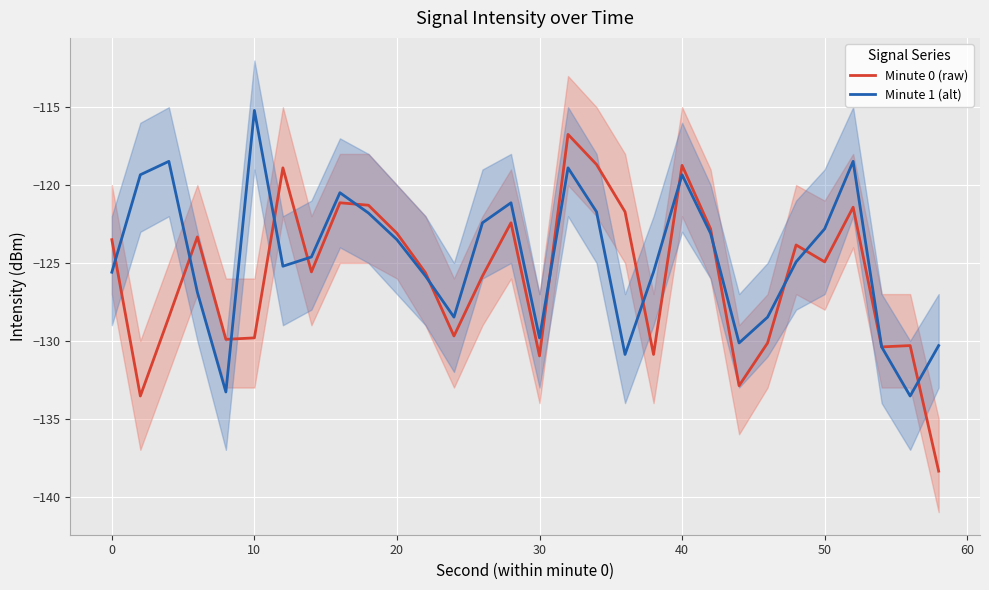

What are all the series names shown in the legend?

Minute 0 (raw), Minute 1 (alt)